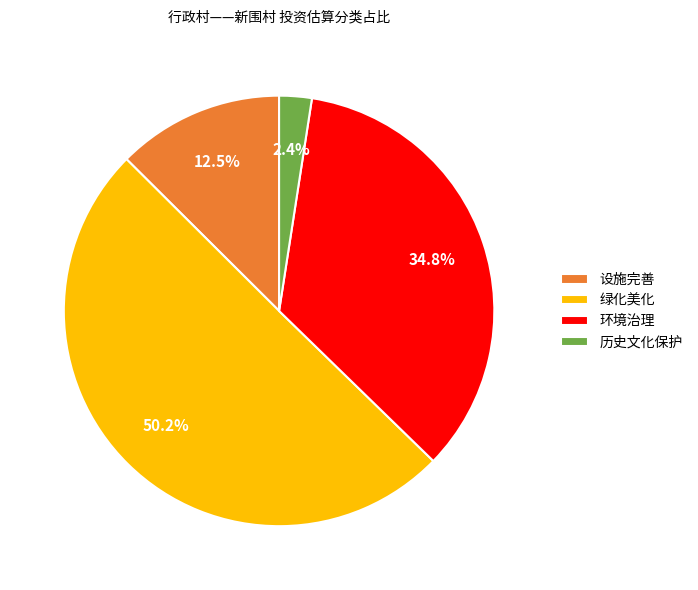

Do 环境治理 and 设施完善 together represent more than half of the pie?

No